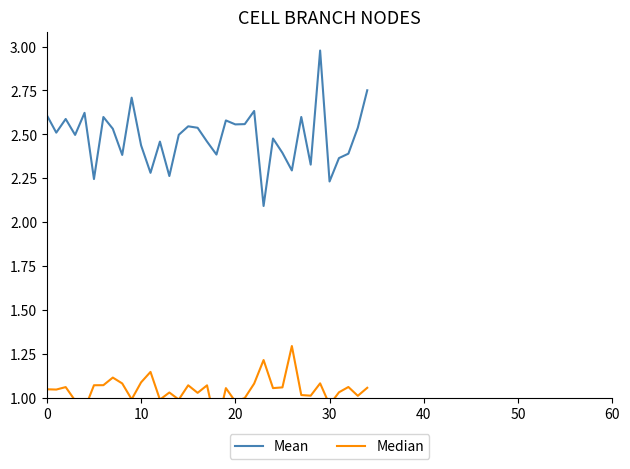

Reading left to right, what are all the values shown in this chart?

Mean: 2.6	2.5	2.6	2.5	2.6	2.2	2.6	2.5	2.4	2.7	2.4	2.3	2.5	2.3	2.5	2.5	2.5	2.5	2.4	2.6	2.6	2.6	2.6	2.1	2.5	2.4	2.3	2.6	2.3	3.0	2.2	2.4	2.4	2.5	2.8
Median: 1.0	1.0	1.1	1.0	0.9	1.1	1.1	1.1	1.1	1.0	1.1	1.1	1.0	1.0	1.0	1.1	1.0	1.1	0.8	1.1	1.0	1.0	1.1	1.2	1.1	1.1	1.3	1.0	1.0	1.1	1.0	1.0	1.1	1.0	1.1